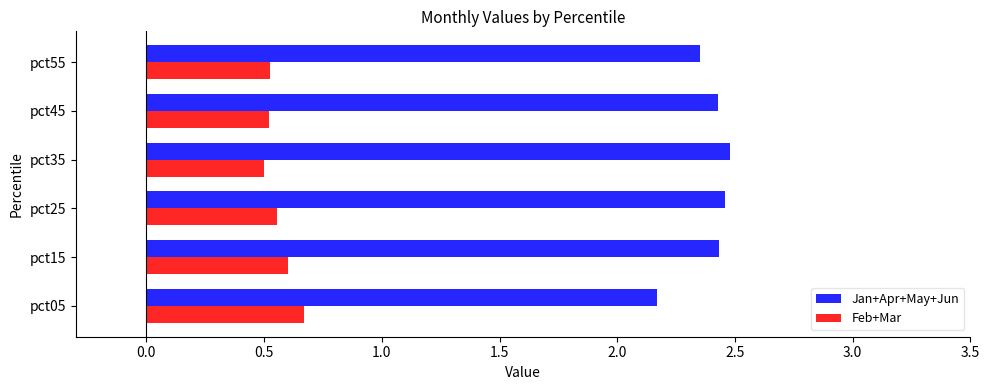

What are all the series names shown in the legend?

Jan+Apr+May+Jun, Feb+Mar